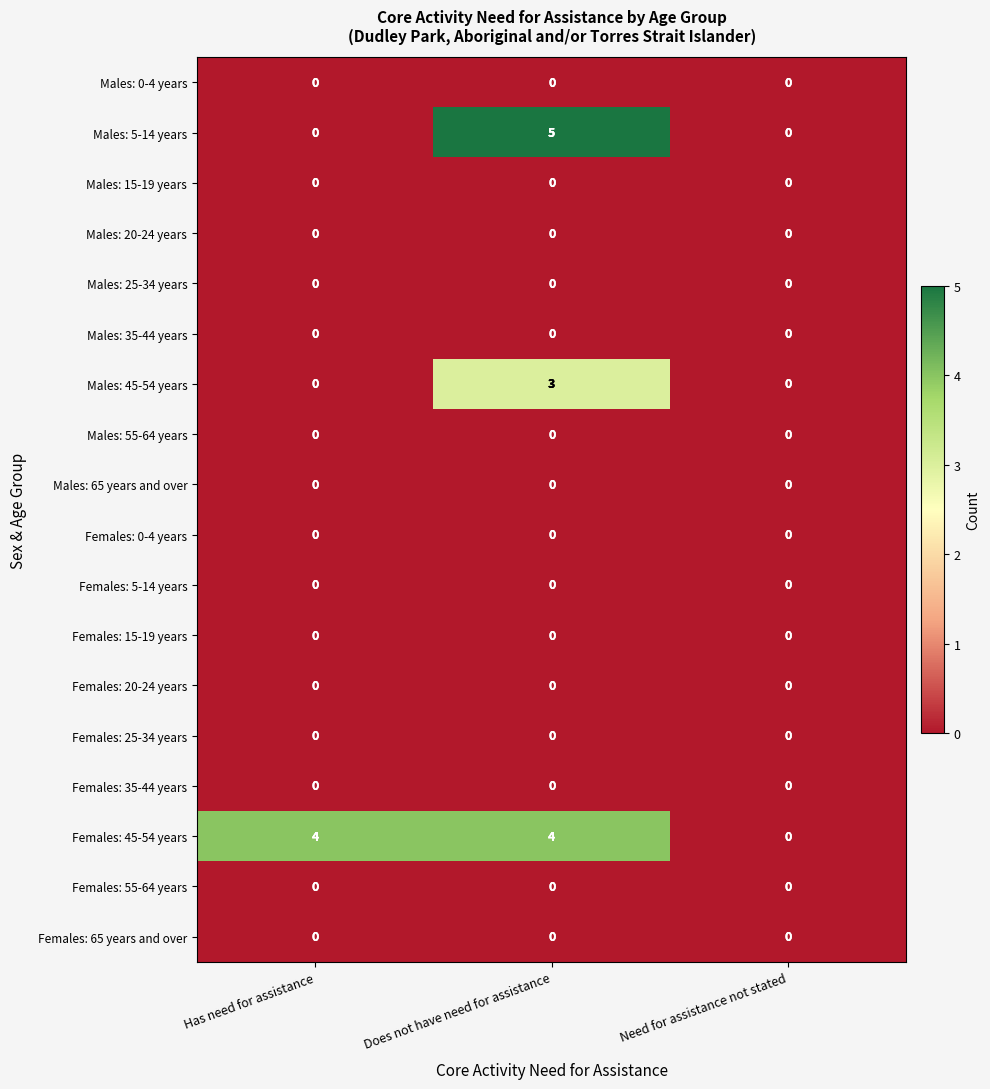

Which category has the highest value across all series?

Does not have need for assistance